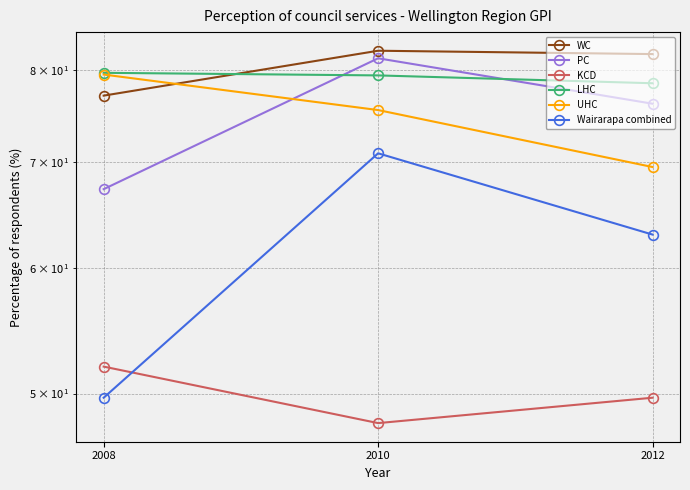

How many values in the UHC series are below 75?

1